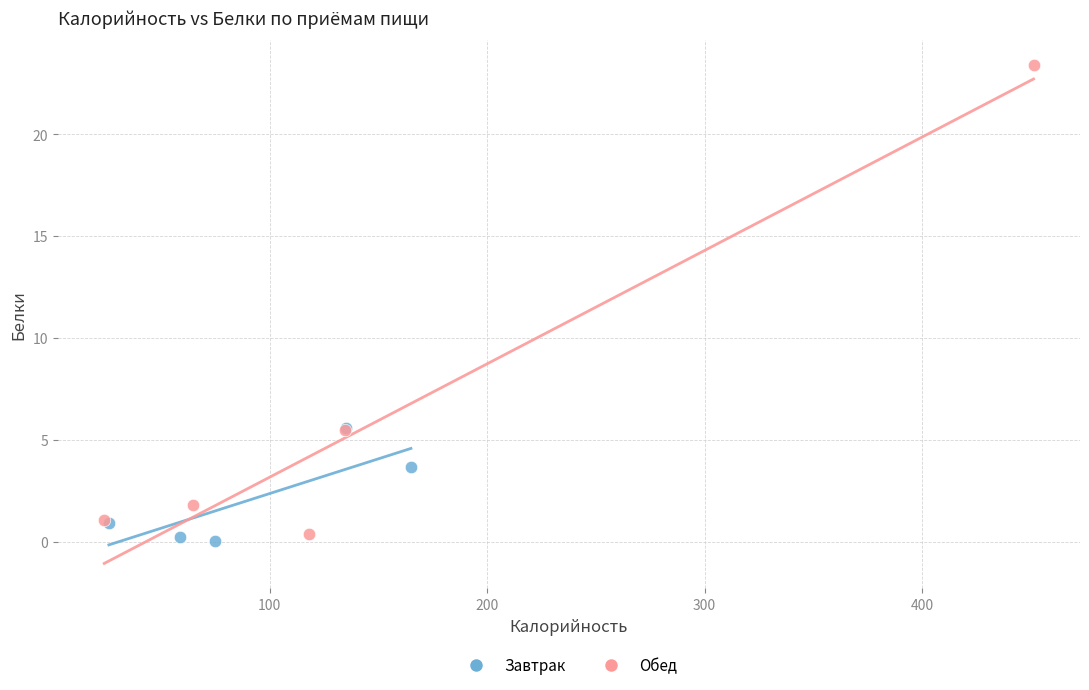

Which series has the widest spread of Y values?

Обед